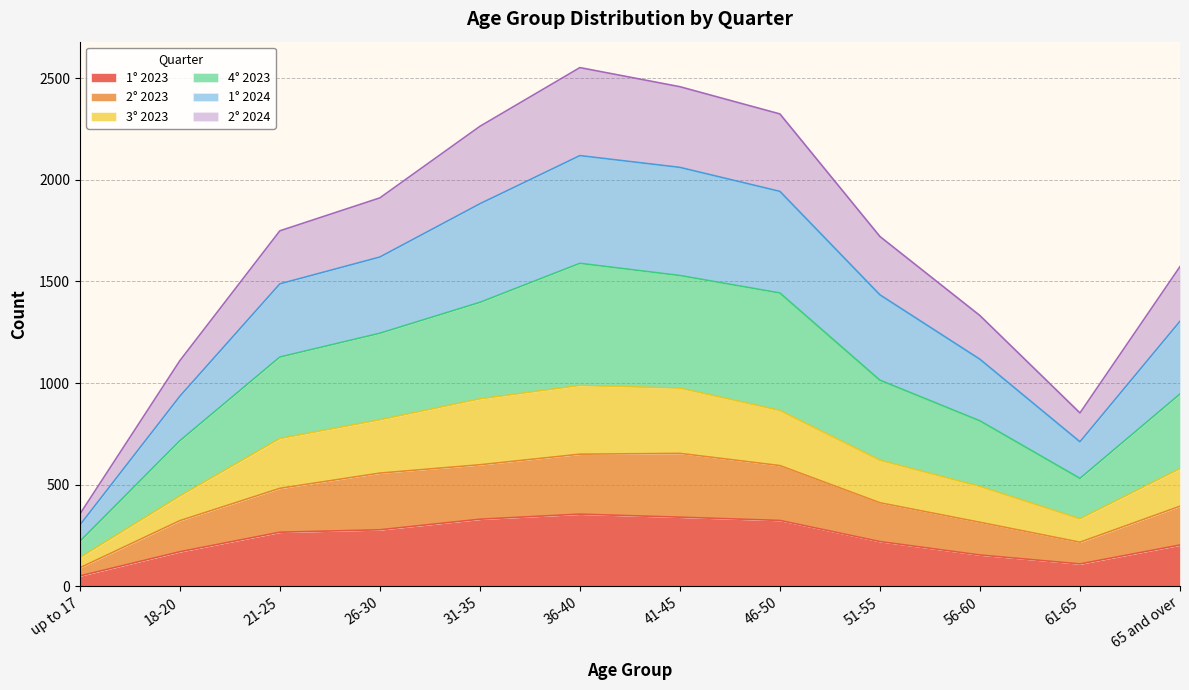

Which category has the highest value in the 4° 2023 series?

36-40